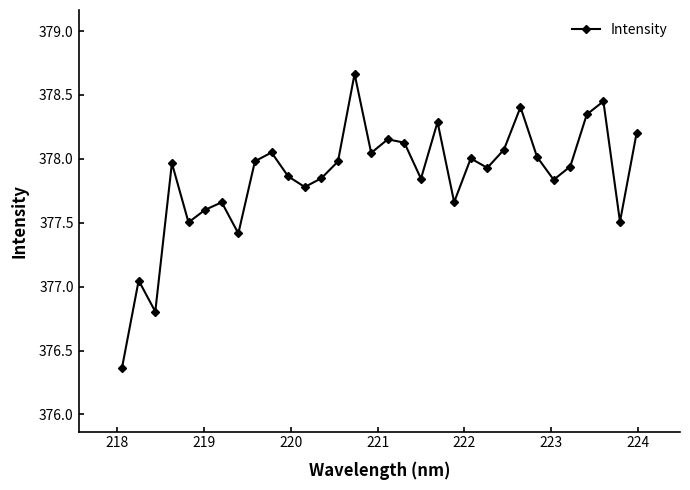

True or false: the data has more than 1 interior local peaks.

True